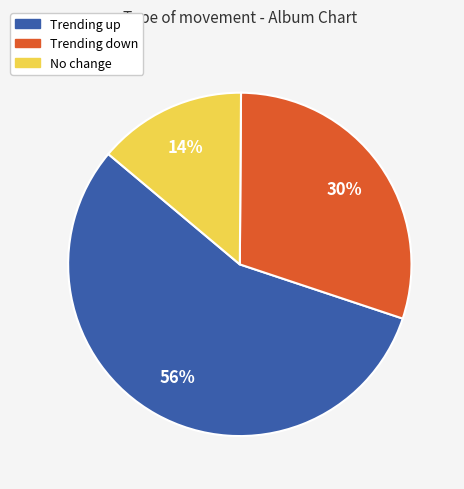

Which slice is the smallest?

No change